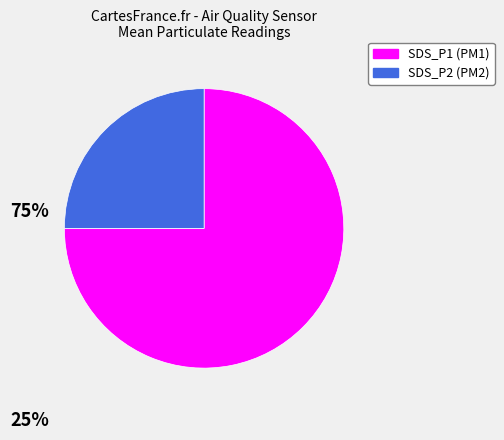

What is the largest slice in the pie chart?

SDS_P1